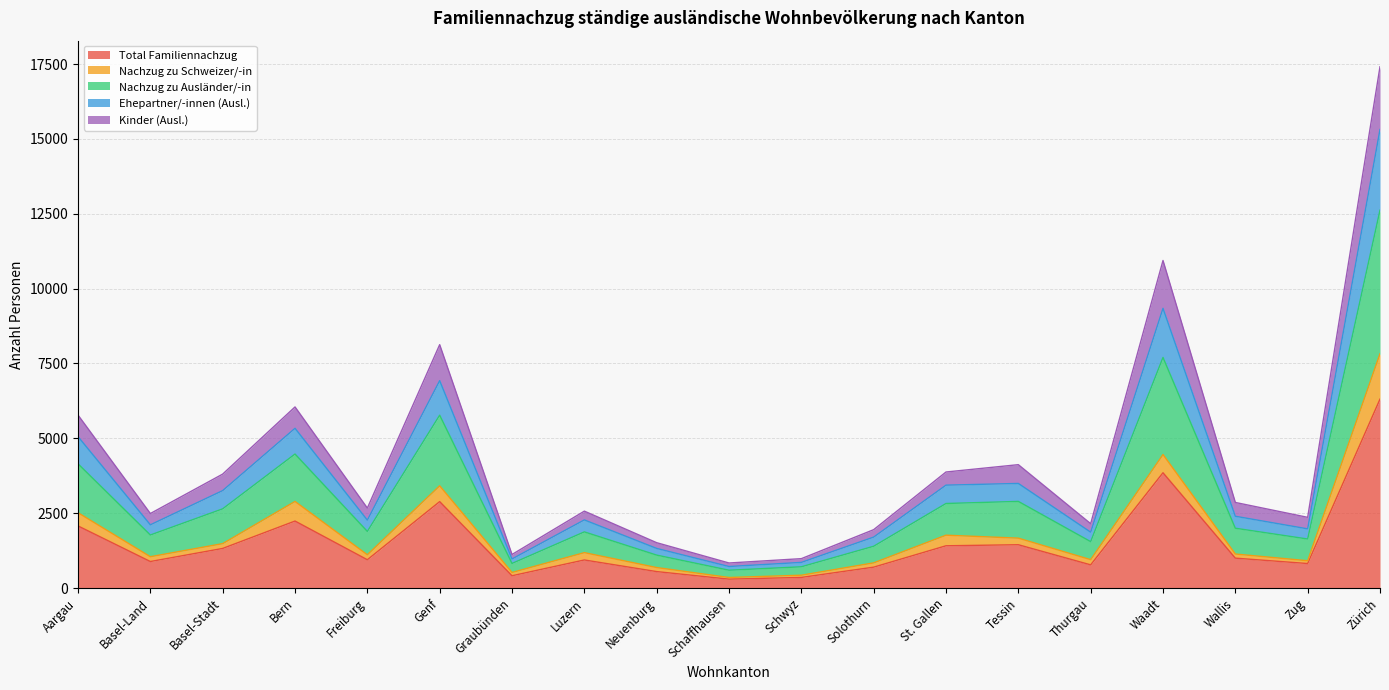

True or false: Total Familiennachzug has more than 1 interior local peaks.

True